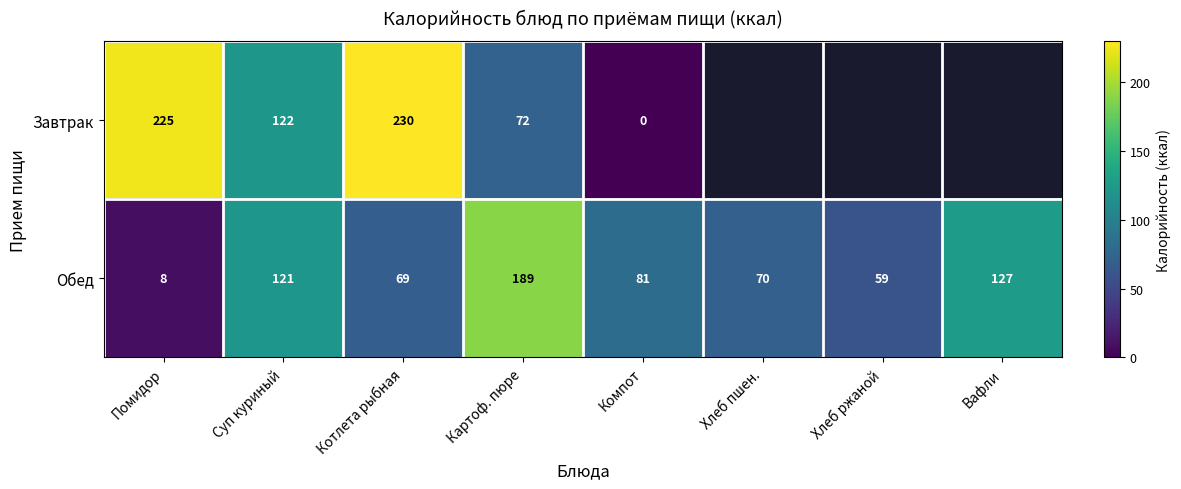

Rank the series at Компот from highest to lowest value.

Обед, Завтрак